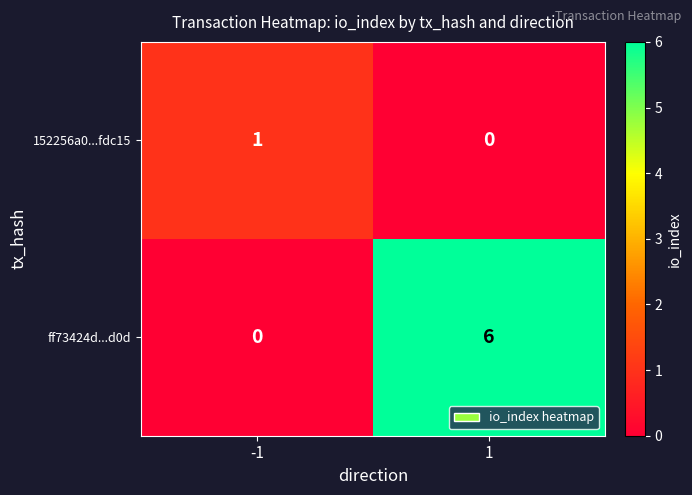

Which series has the widest spread of values?

ff73424d...d0d